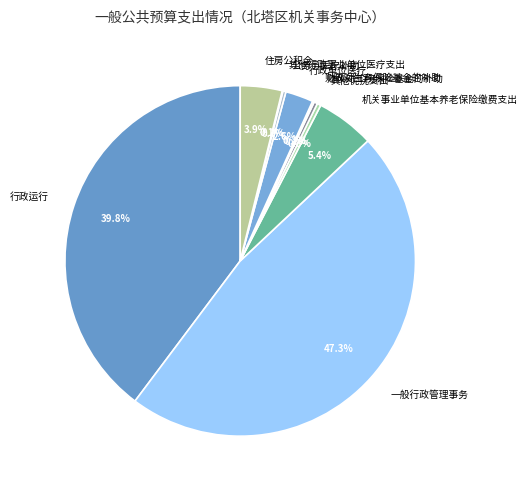

What percentage is the 一般行政管理事务 slice, to the nearest percent?

47%